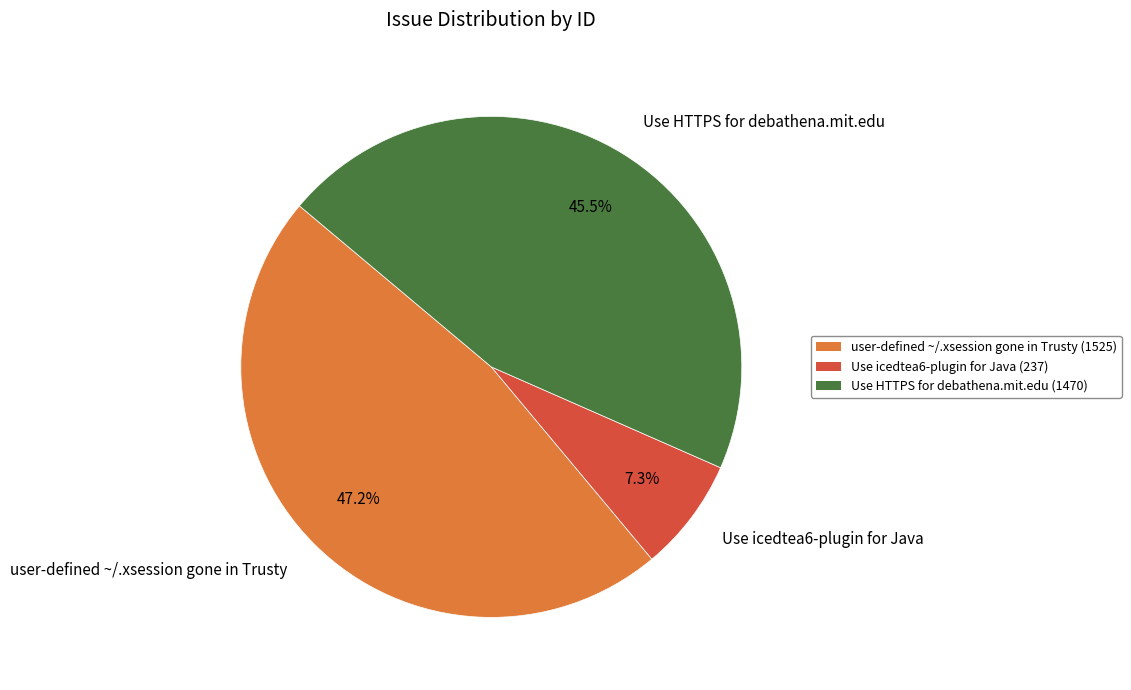

Is there any slice that represents more than half of the pie?

No